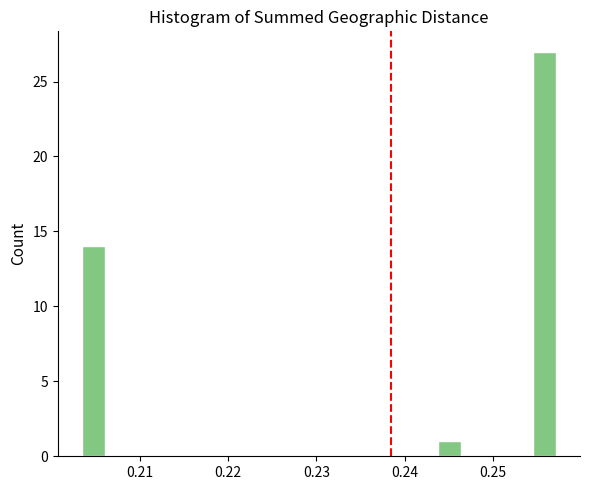

Read against the x-axis, roughly where is the centre of the tallest bar?

0.256